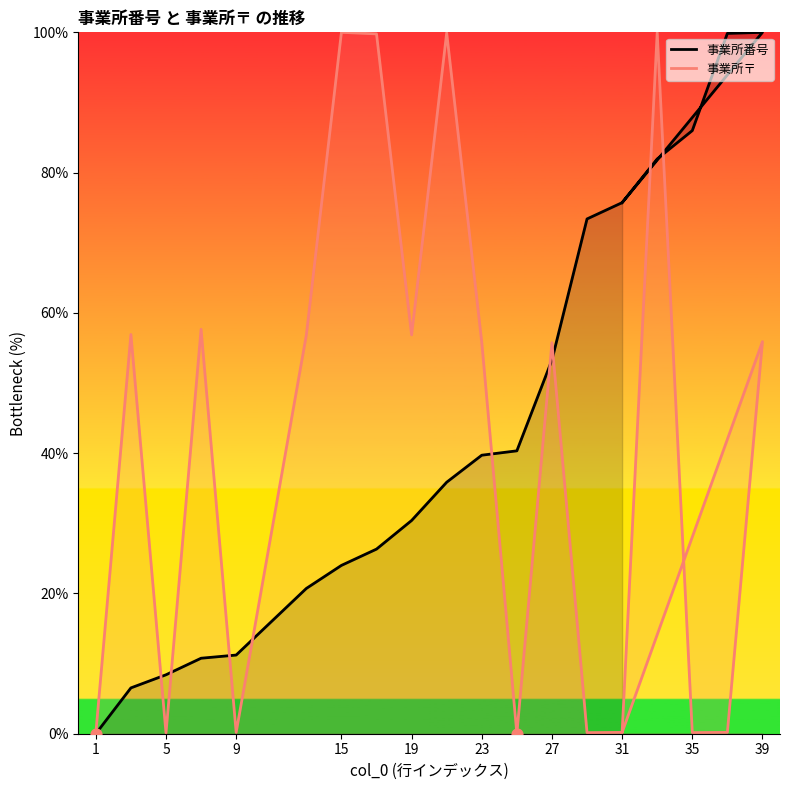

Which series has the largest total across all categories?

事業所番号